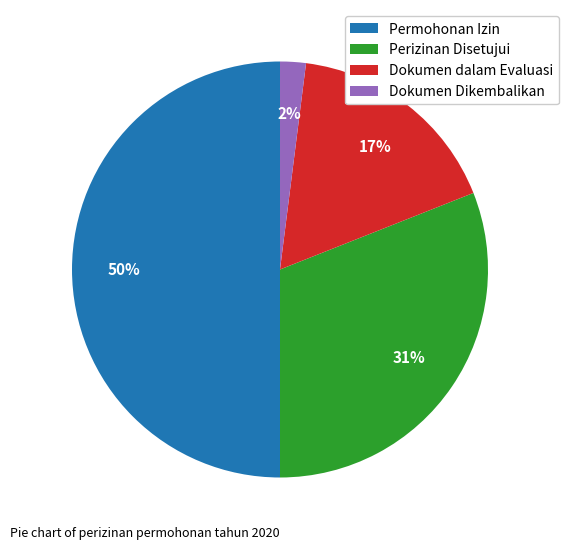

Count the number of slices in the pie.

4